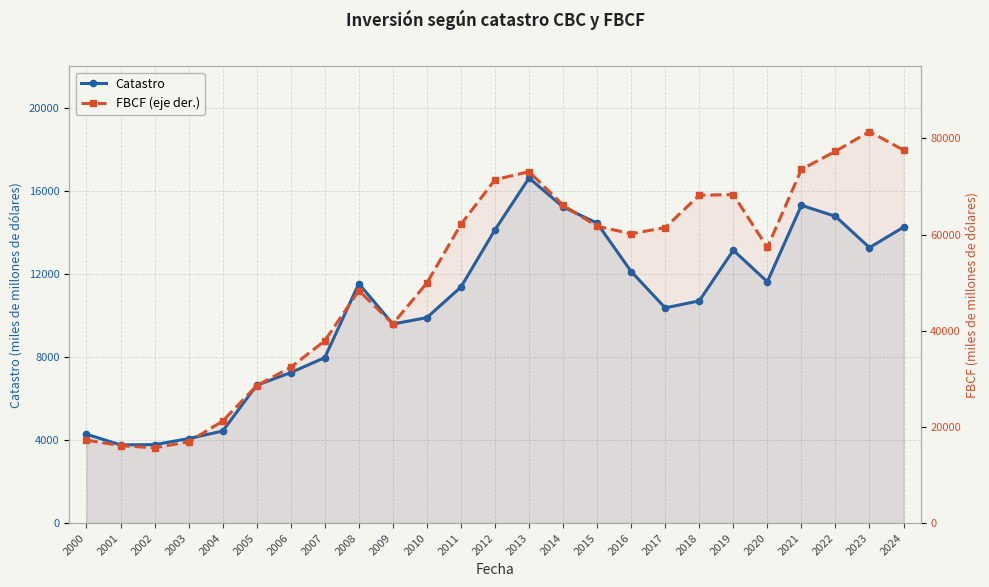

Where does the FBCF (eje der.) series first go above 60164?

2011